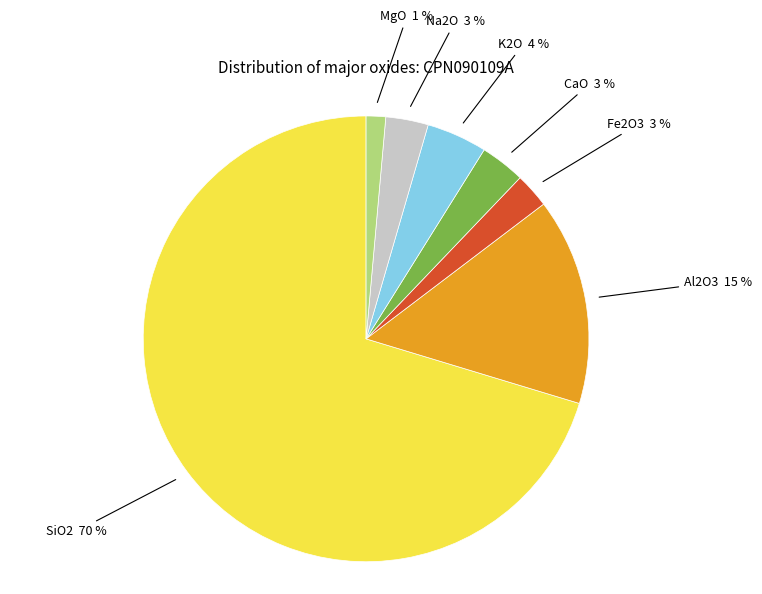

Is there any slice that represents more than half of the pie?

Yes